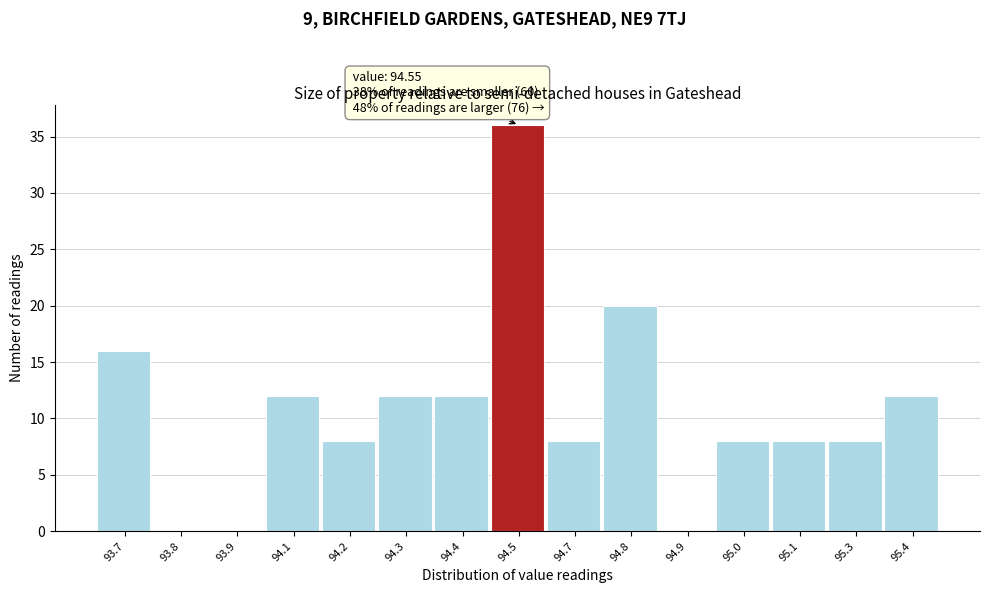

Reading left to right, what are all the values shown in this chart?

93.7=16	93.8=0	93.9=0	94.1=12	94.2=8	94.3=12	94.4=12	94.5=36	94.7=8	94.8=20	94.9=0	95.0=8	95.1=8	95.3=8	95.4=12